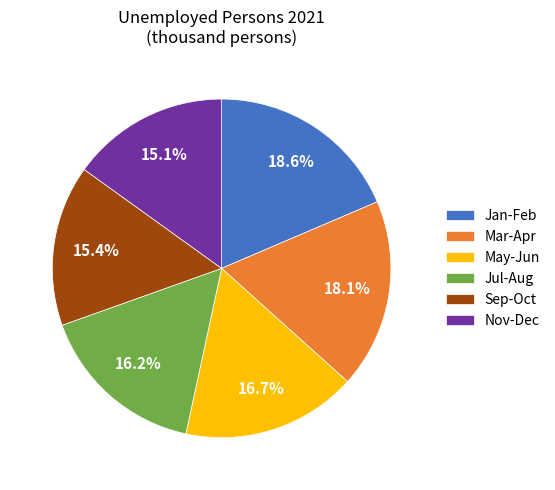

To the nearest percent, what is the average slice percentage?

17%